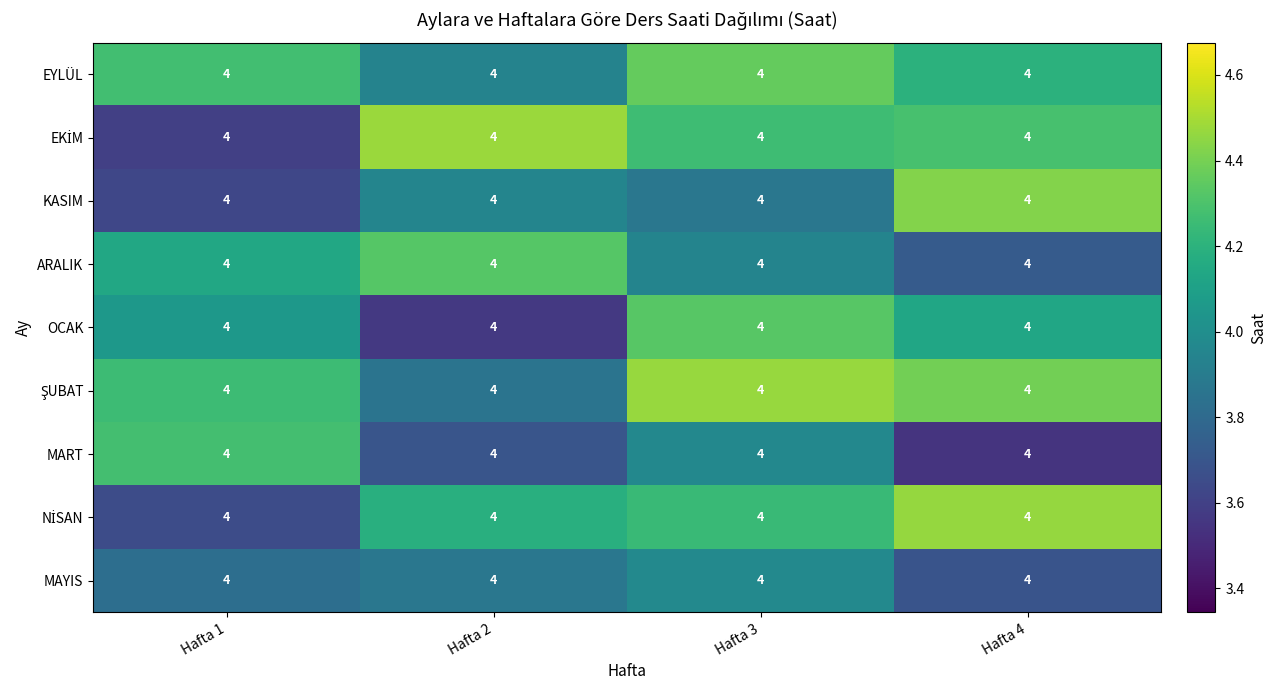

What is the highest value of the NİSAN series?

4.5